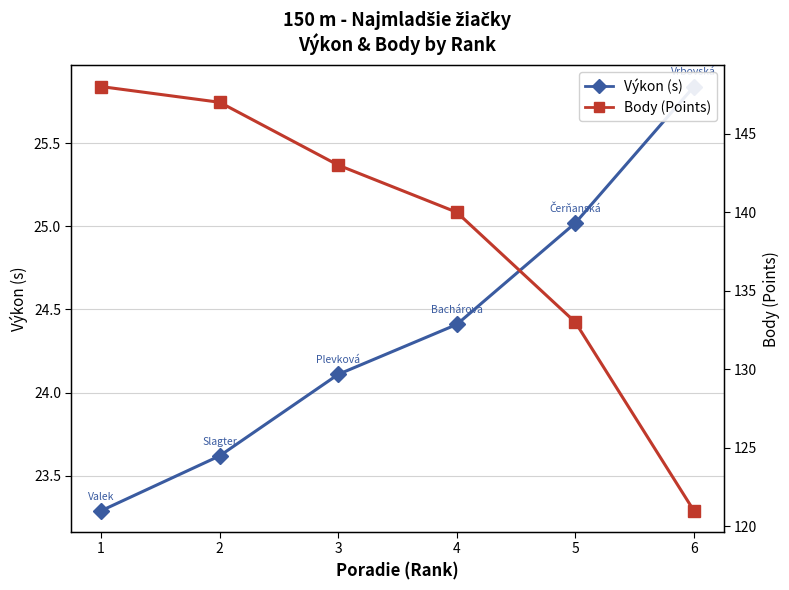

Reading left to right, list all the values displayed in this chart.

Výkon (s): 1=23.3	2=23.6	3=24.1	4=24.4	5=25.0	6=25.8
Body (Points): 1=148.0	2=147.0	3=143.0	4=140.0	5=133.0	6=121.0